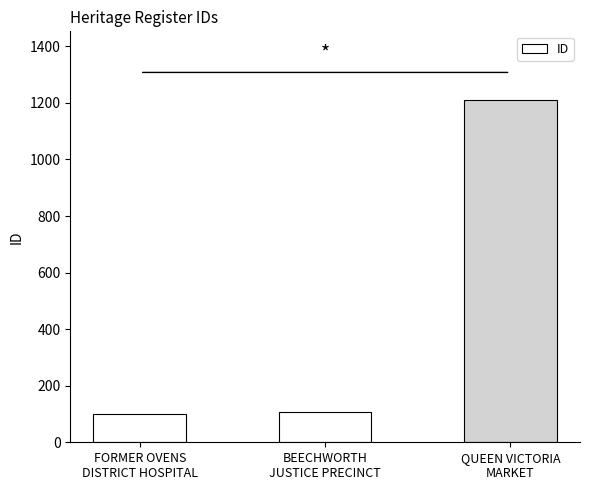

Between BEECHWORTH
JUSTICE PRECINCT and QUEEN VICTORIA
MARKET, which is larger?

QUEEN VICTORIA
MARKET